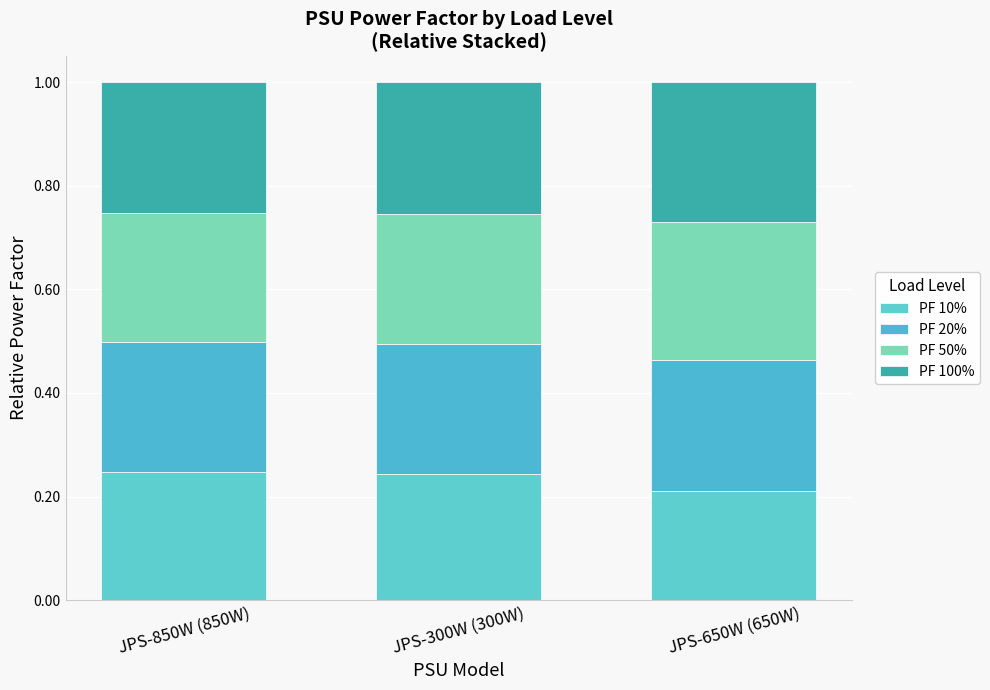

Does the chart contain stacked bars?

Yes